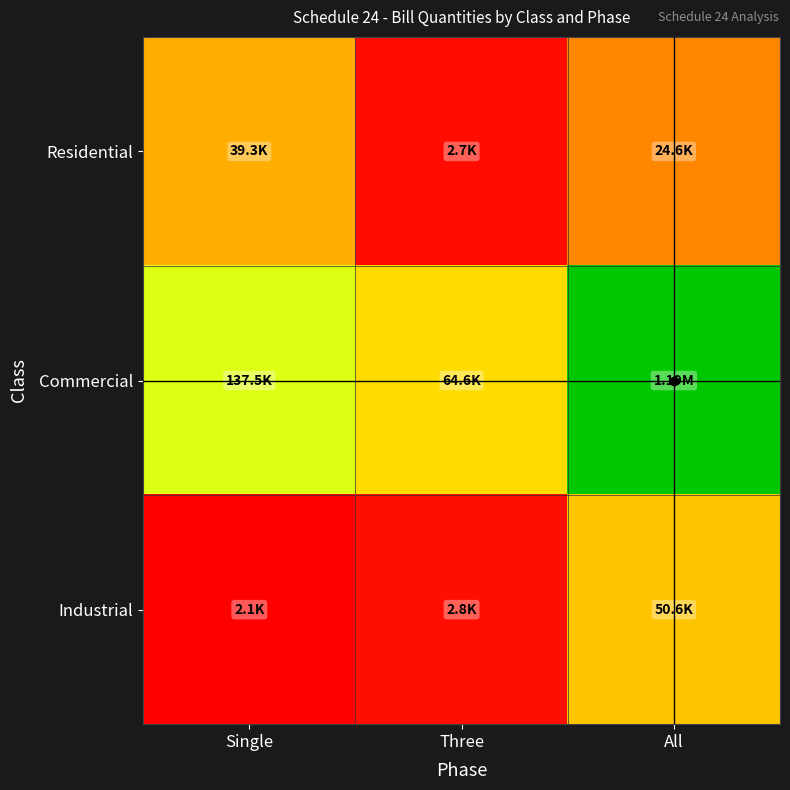

At which category is the sum across all series the highest?

All